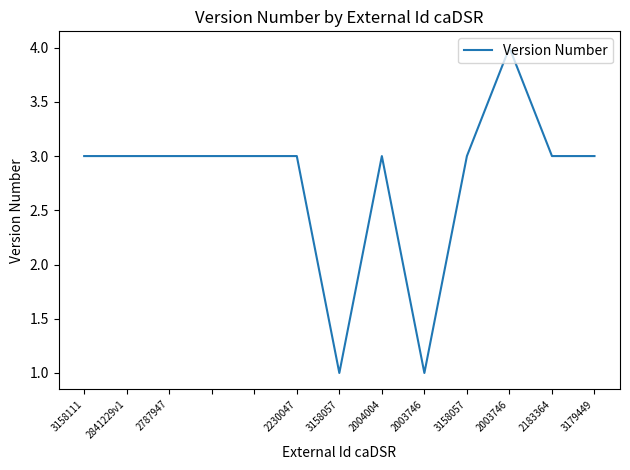

What is the difference between the maximum and minimum values?

3